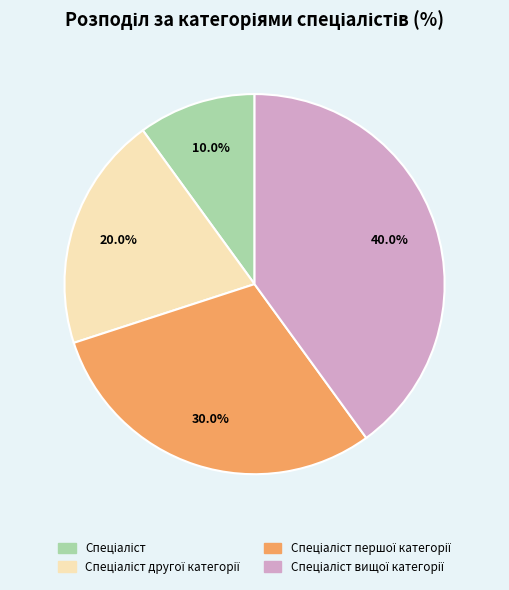

Is there a majority slice in this chart?

No